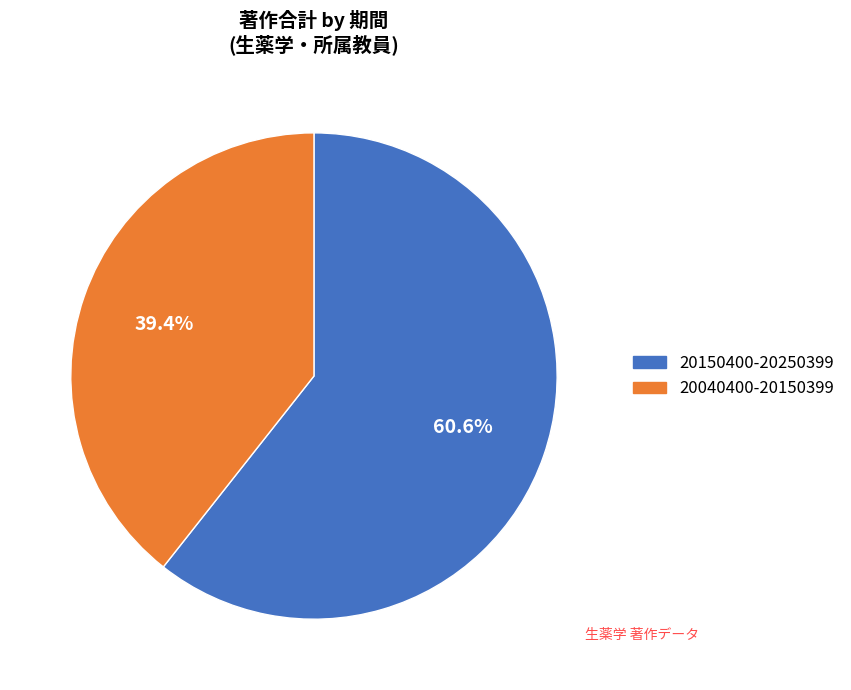

True or false: 20040400-20150399 accounts for 30% of the total.

False